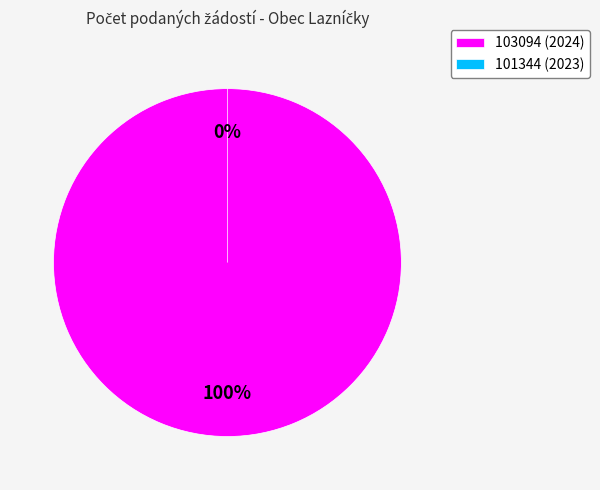

What percentage do 101344 and 103094 together represent?

100.0%